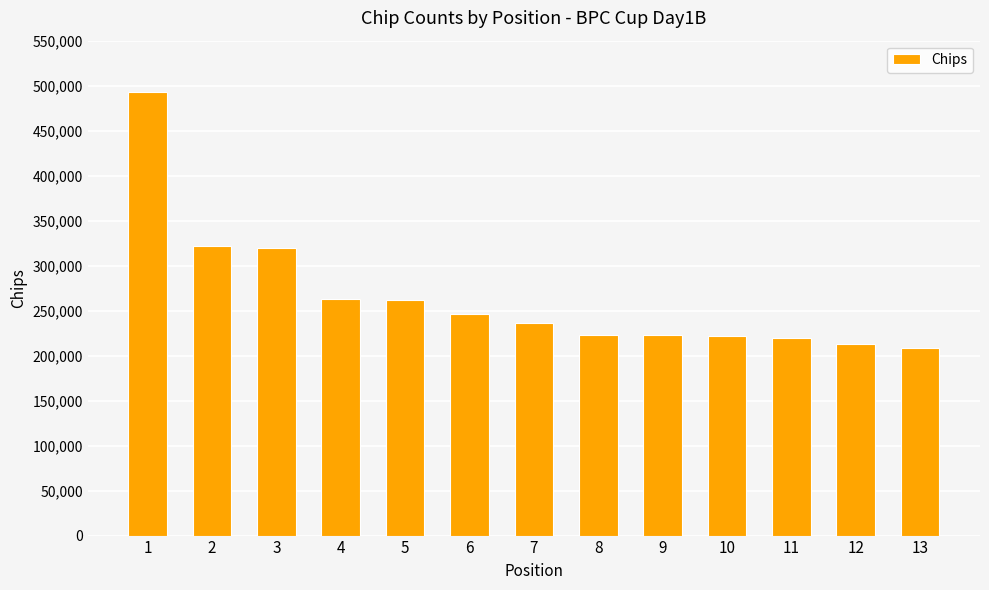

Are the bars grouped side by side (vs. stacked)?

No